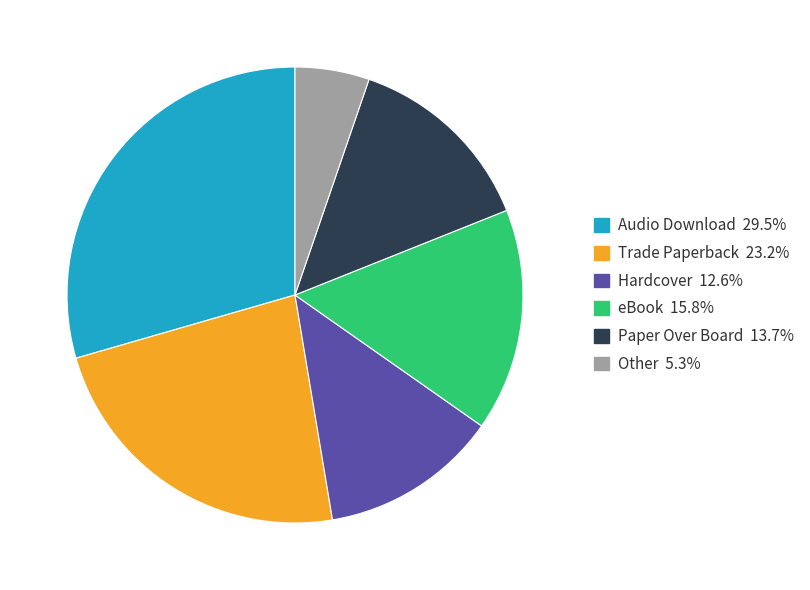

Which category has the smallest portion of the pie?

Other